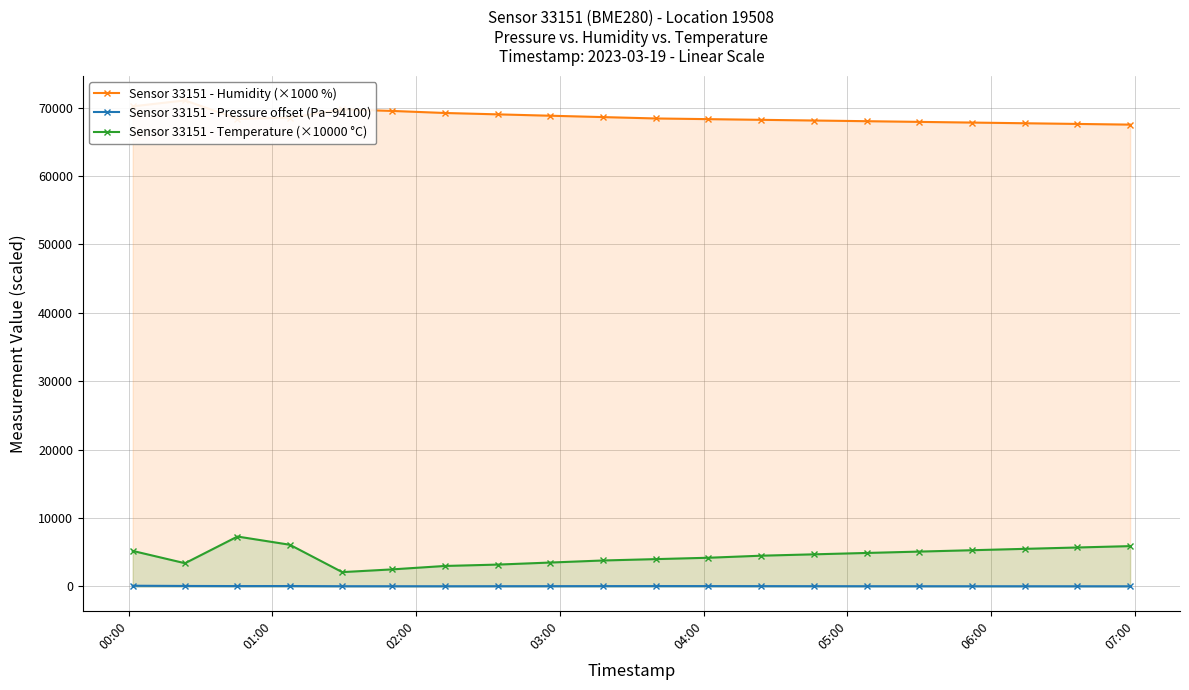

True or false: Sensor 33151 - Temperature (×10000 °C) and Sensor 33151 - Pressure offset (Pa−94100) intersect in this chart.

False